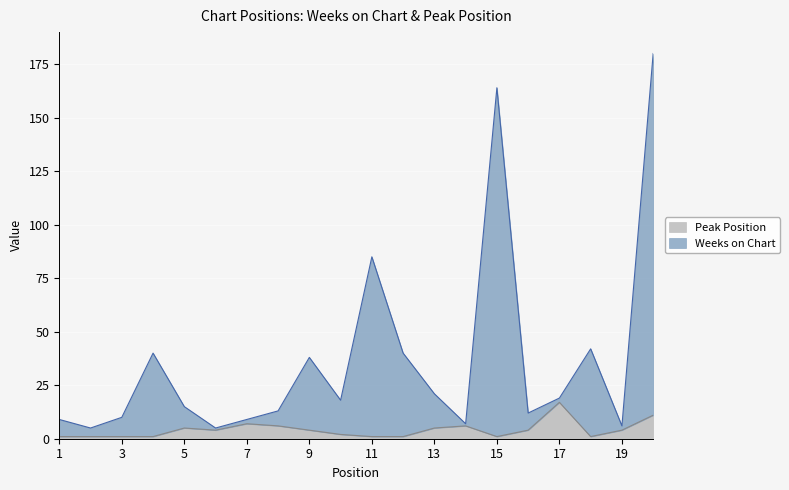

At which category does the chart reach its minimum across all series?

1